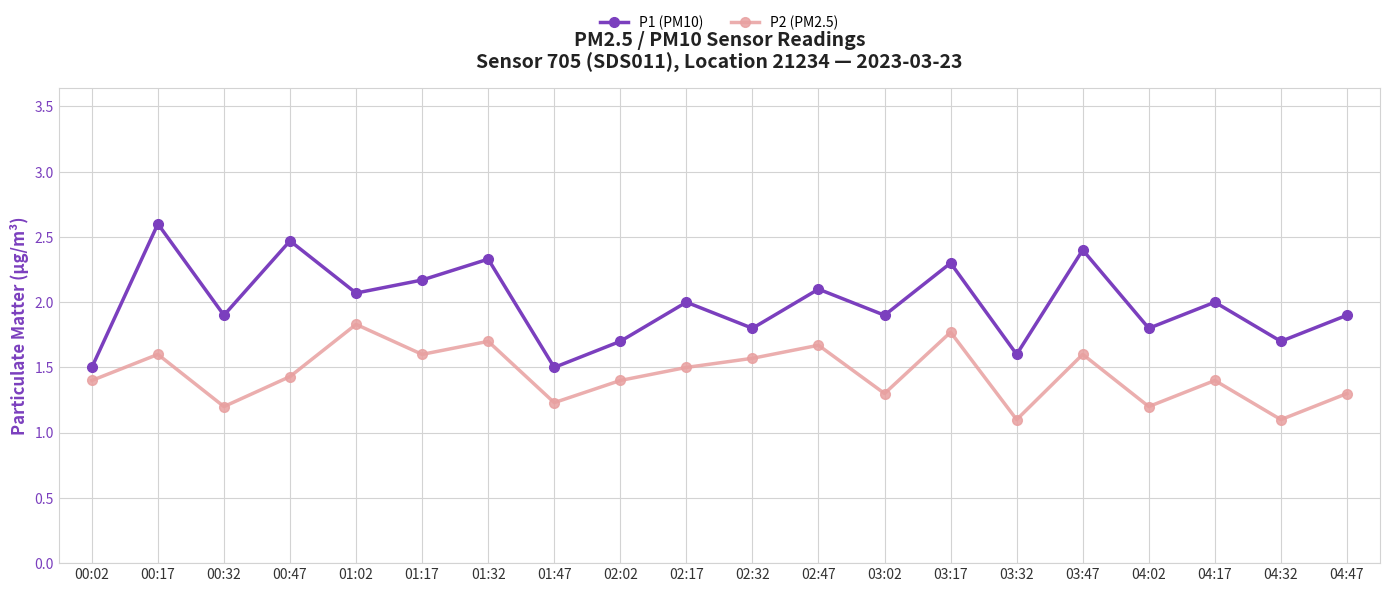

What is the spread (max minus min) of values at 01:17?

0.6